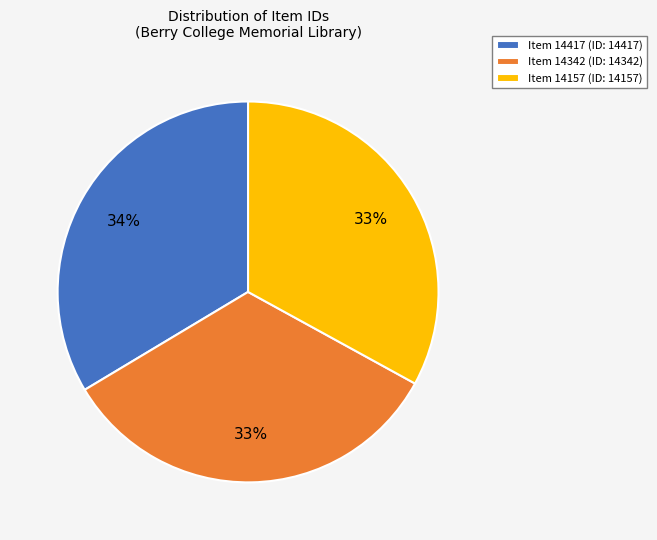

What percentage is the Item 14342 slice, to the nearest percent?

33%